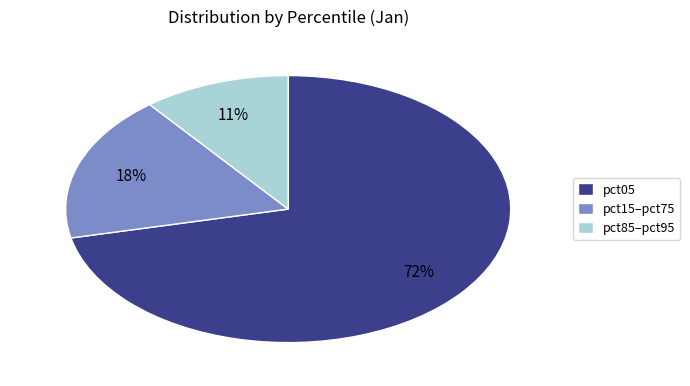

Is it true that pct05 is 18% of the pie?

False